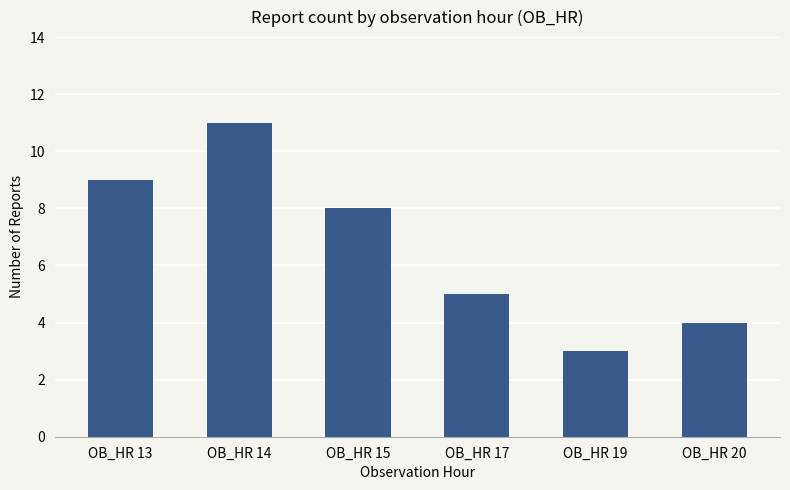

Reading left to right, extract all data points from this chart.

9	11	8	5	3	4